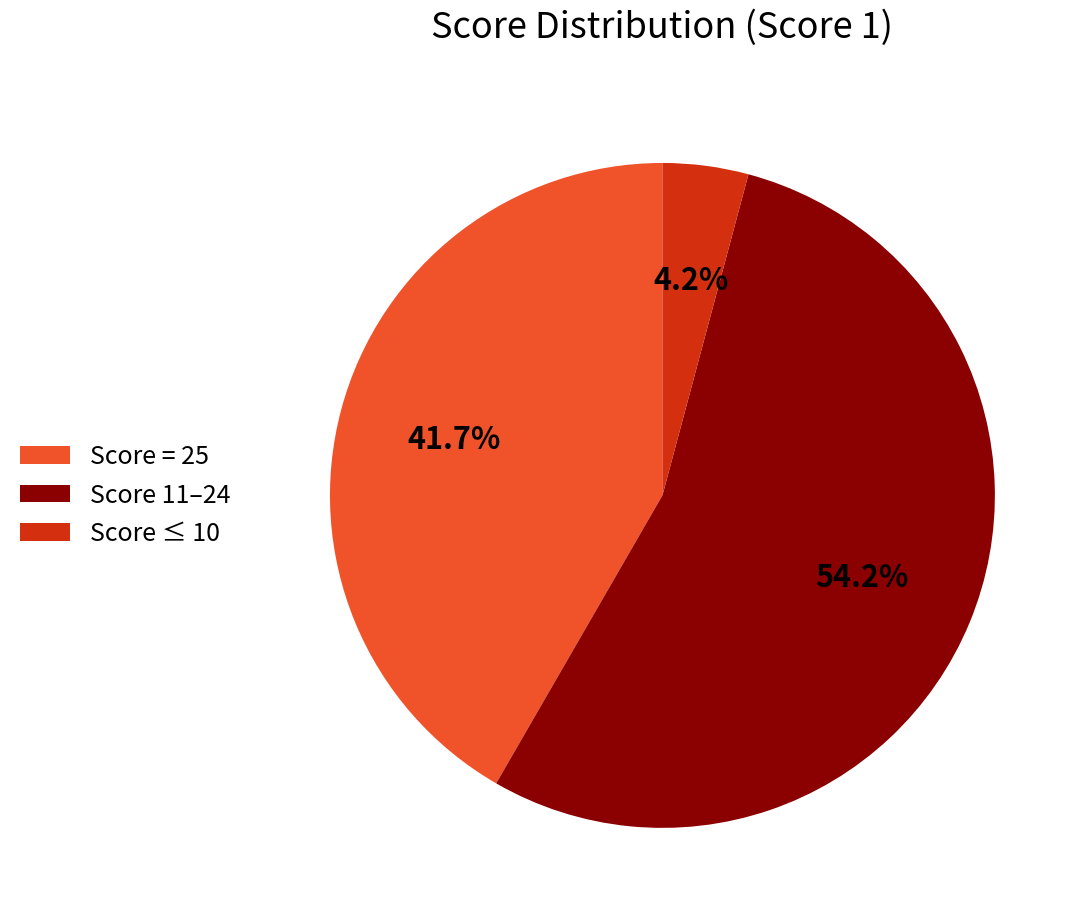

What percentage is NOT represented by Score = 25?

58.3%